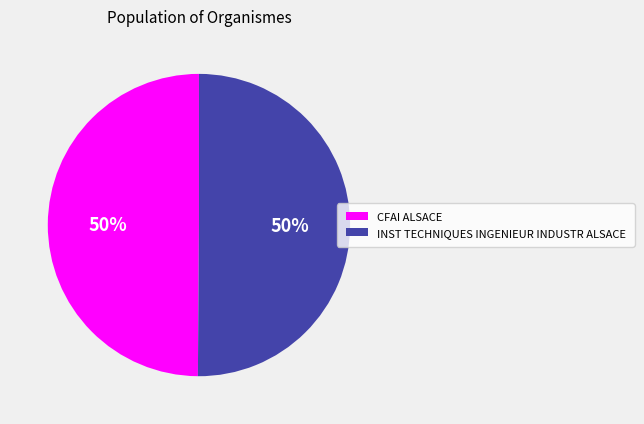

Do INST TECHNIQUES INGENIEUR INDUSTR ALSACE and CFAI ALSACE together represent more than half of the pie?

Yes